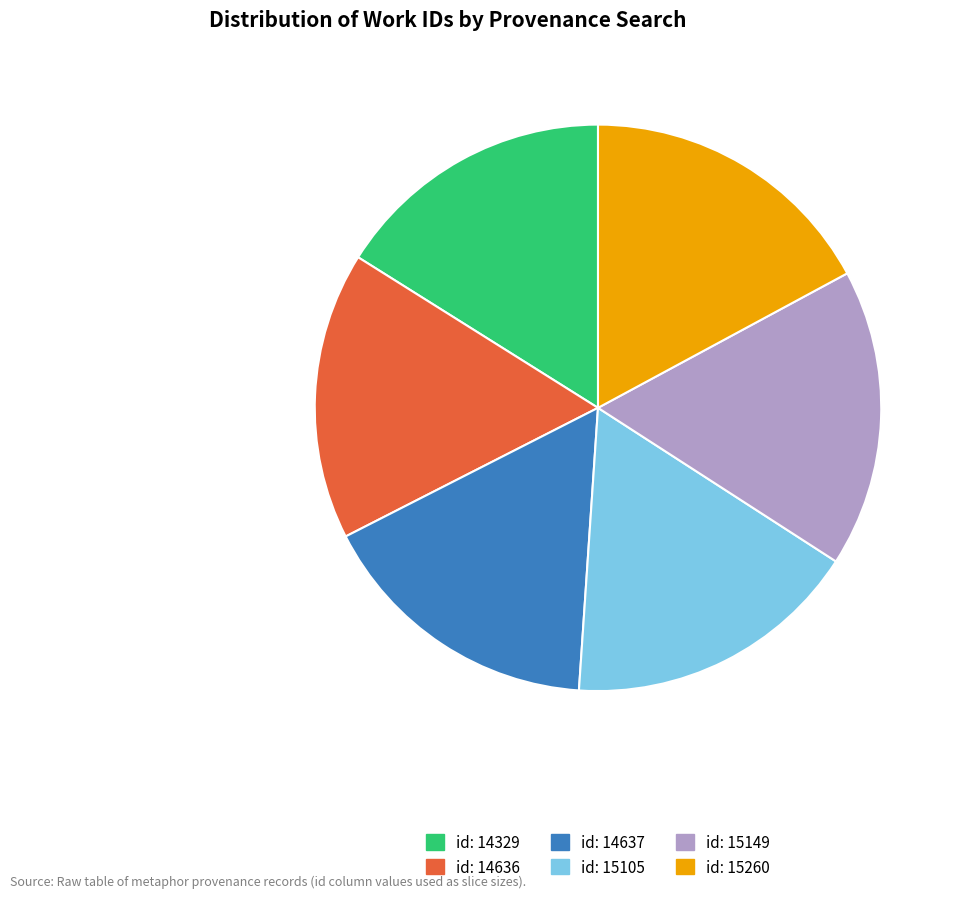

Is there any slice that represents more than half of the pie?

No